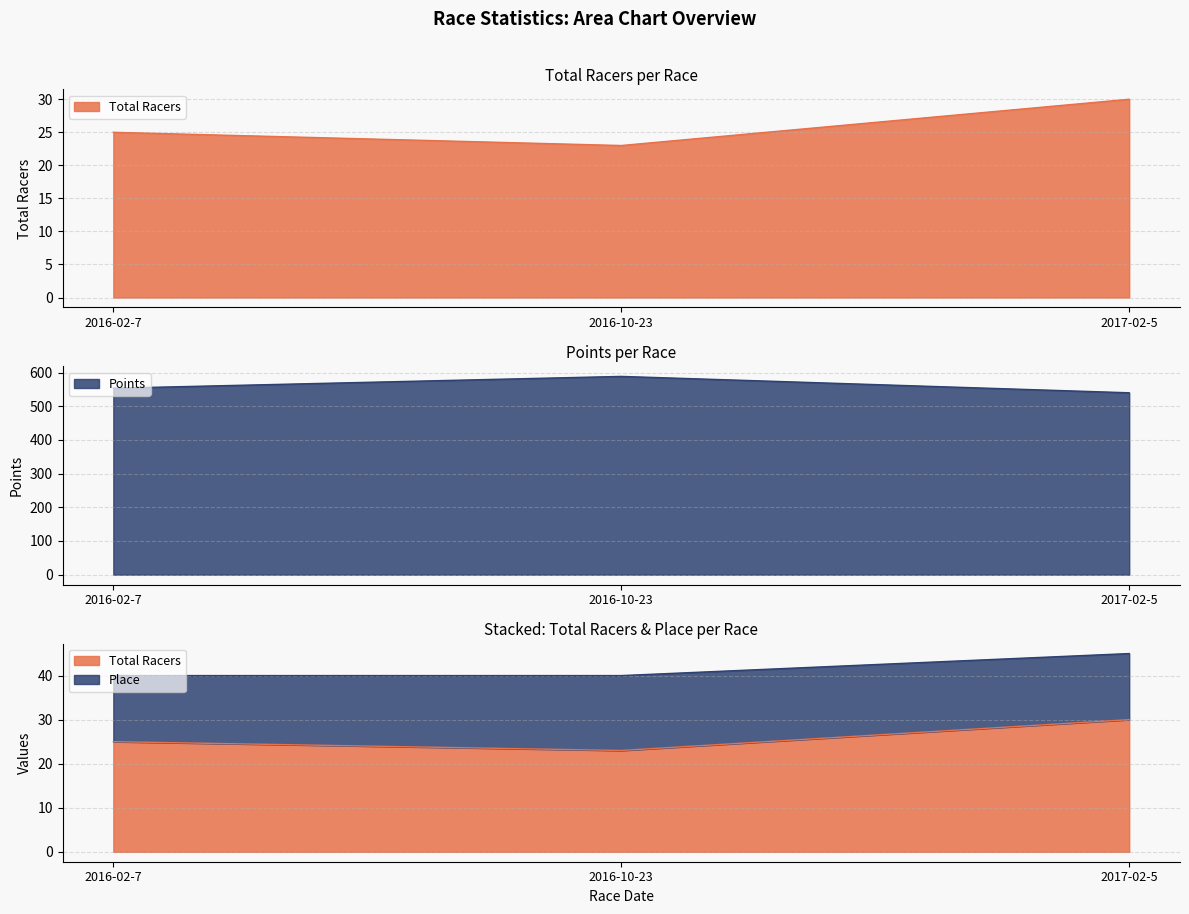

Is it true that Total Racers equals 34.1 at 2016-02-7?

False